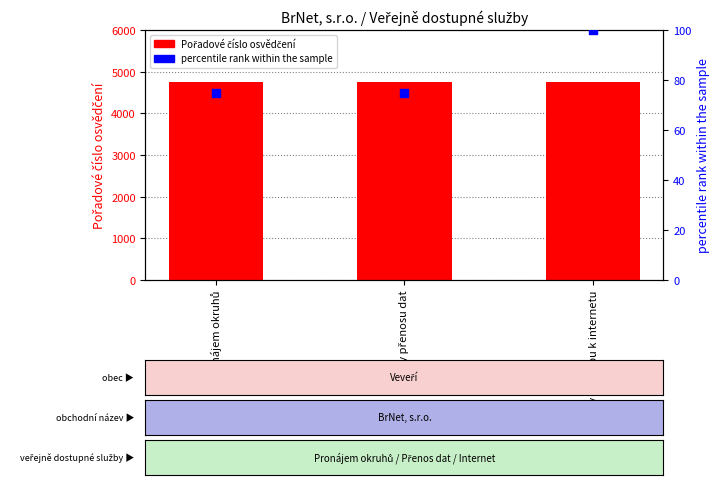

What are all the series names shown in the legend?

Pořadové číslo osvědčení, percentile rank within the sample